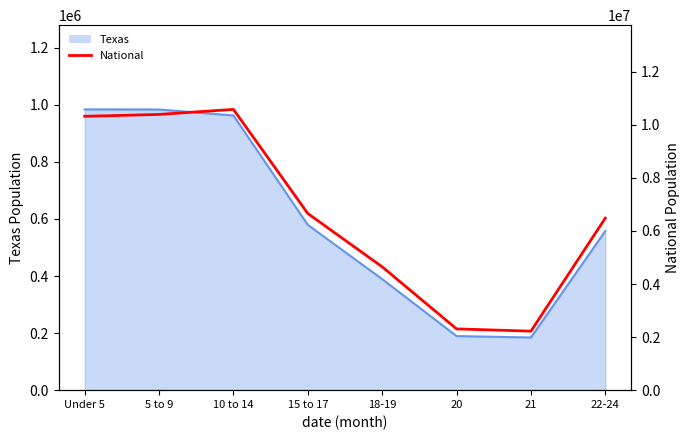

Reading left to right, transcribe all the data shown in this chart.

Under 5=10319427	5 to 9=10389638	10 to 14=10579862	15 to 17=6656209	18-19=4647457	20=2308319	21=2223198	22-24=6482659